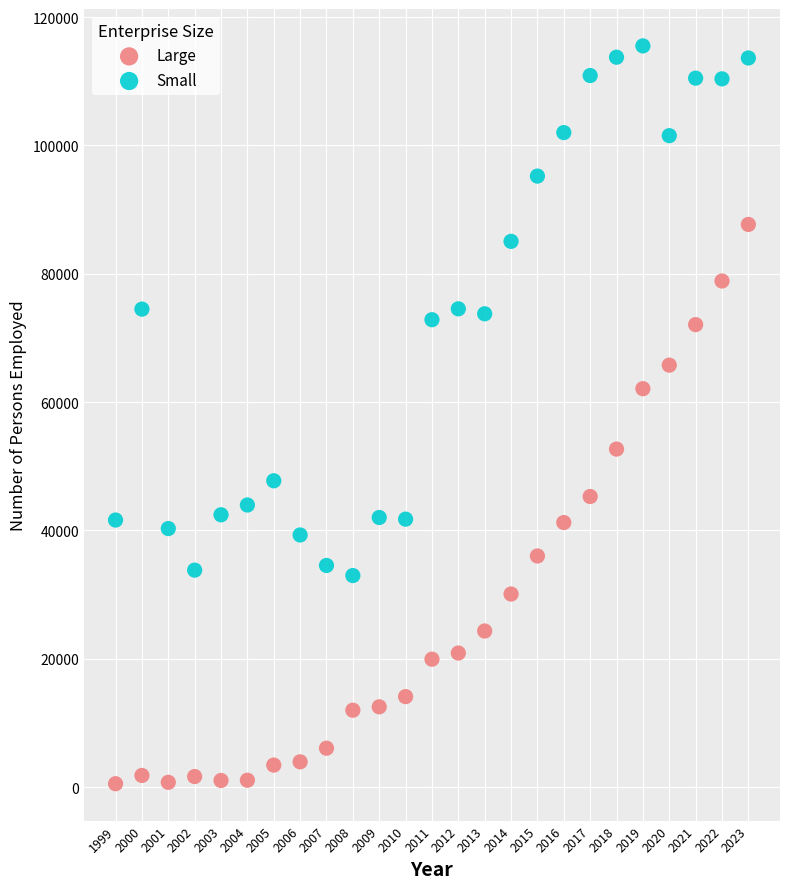

Across all data points, what is the range of Y values (max minus min)?

114970